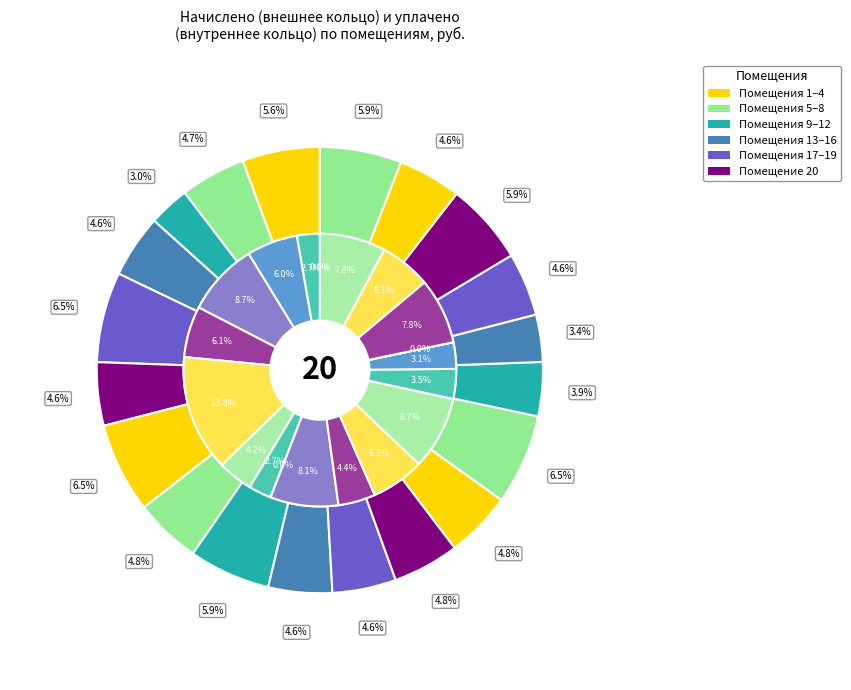

Rank the categories by value from lowest to highest.

3, 16, 15, 4, 6, 17, 19, 10, 11, 2, 13, 8, 12, 1, 9, 18, 20, 5, 7, 14